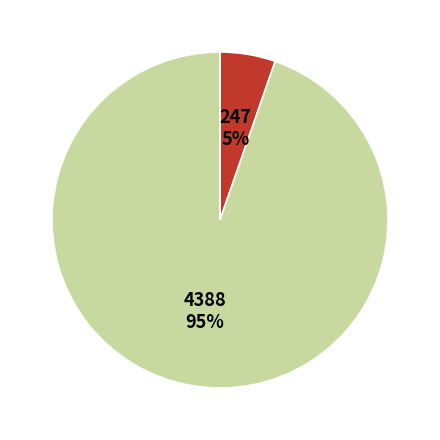

Which category has the biggest portion of the pie?

4388